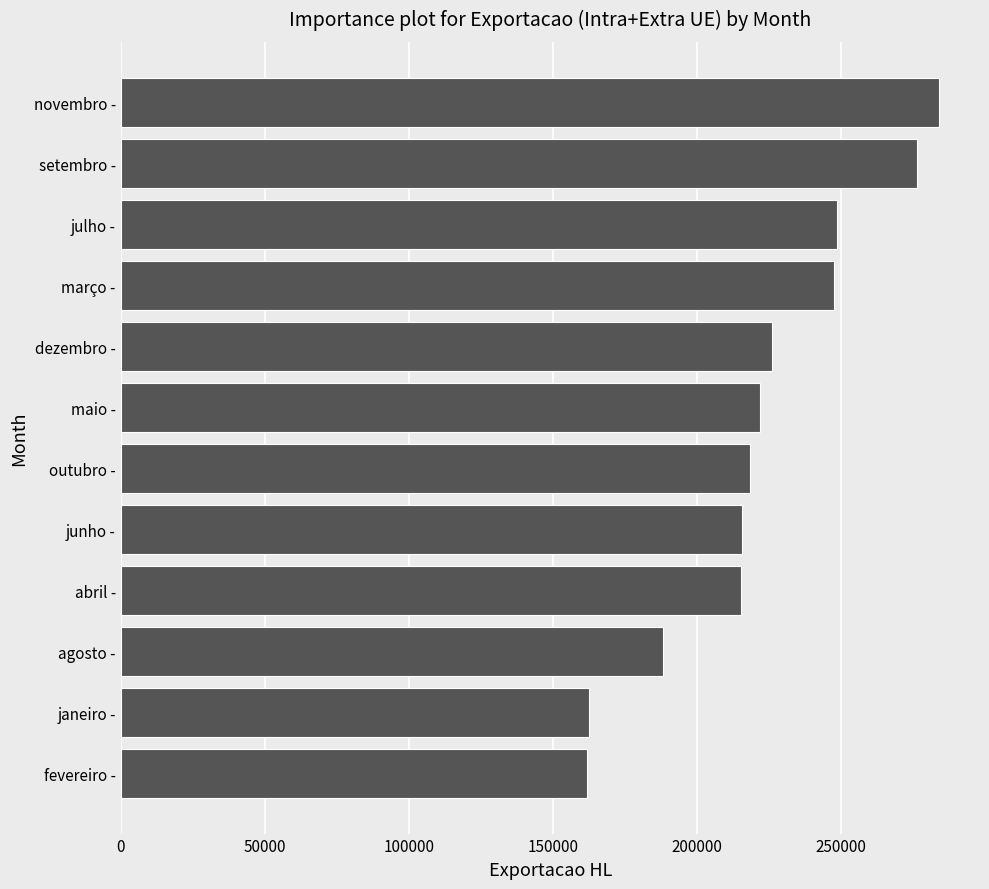

True or false: the data shows 281179.4 at agosto -.

False